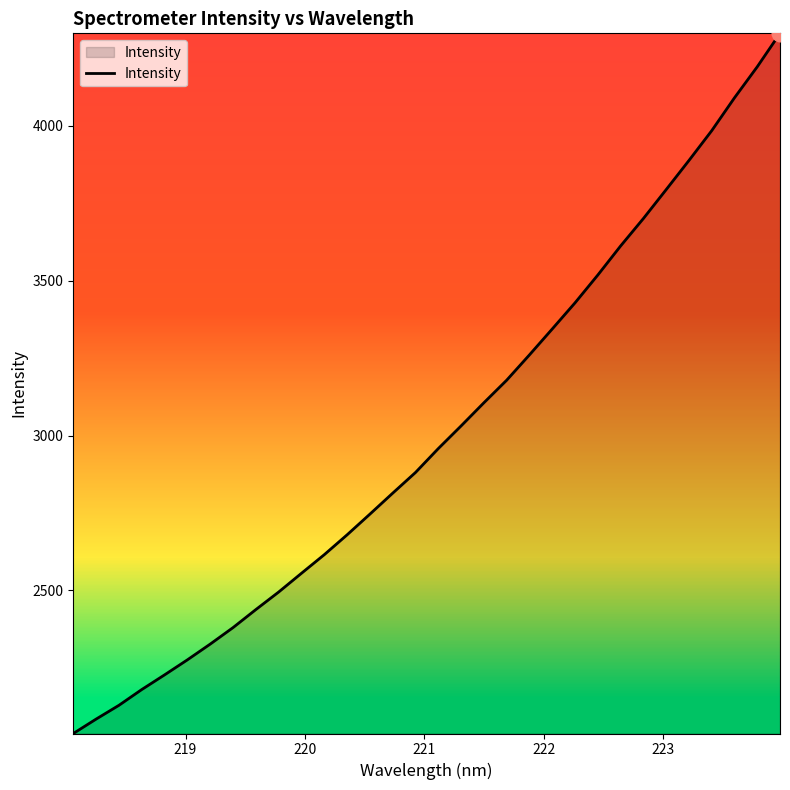

What is the difference between the maximum and minimum values?

2260.9